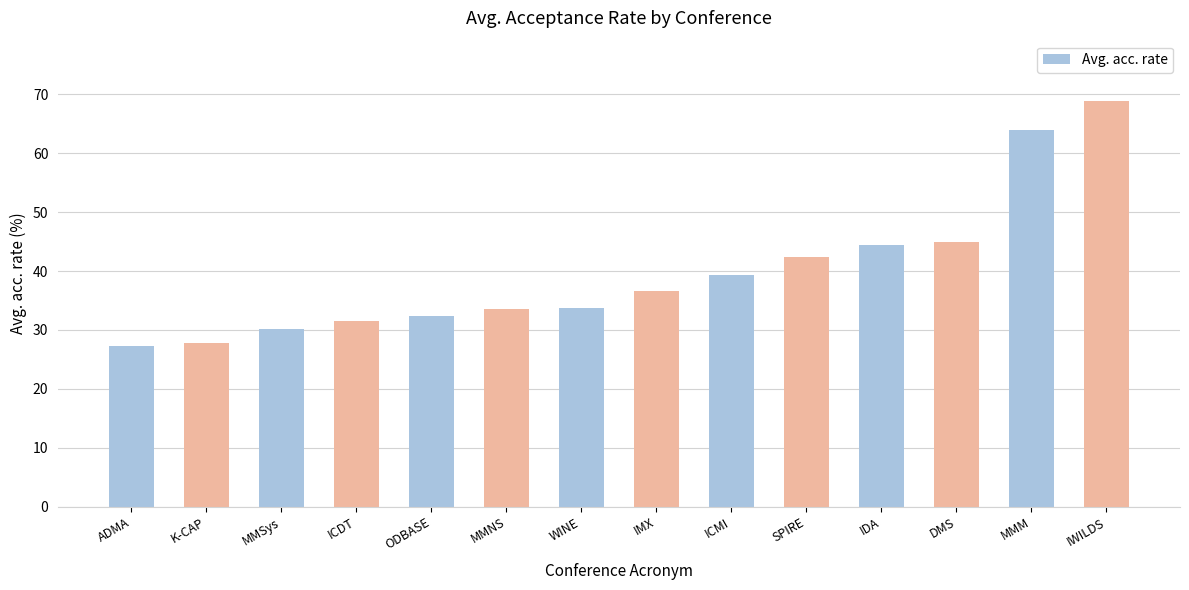

What is the difference between the values at IDA and MMSys?

14.2